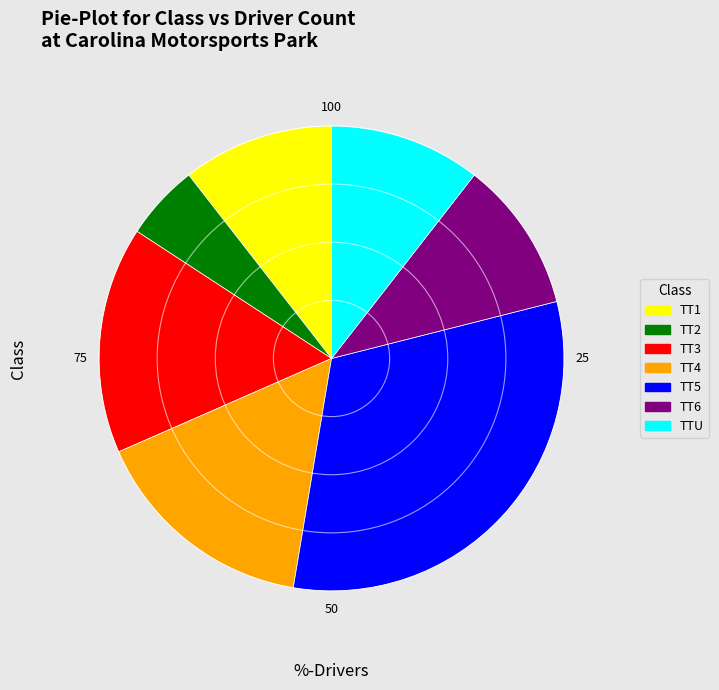

Is it true that TT2 is 5% of the pie?

True